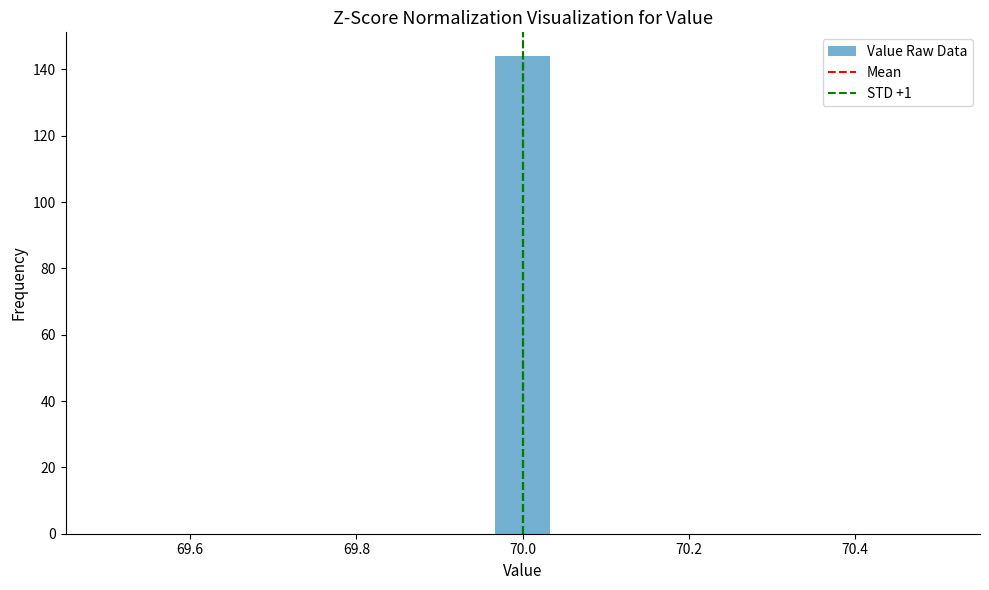

Around what value on the x-axis is the tallest bar? Give the approximate position of its centre, as read against the axis.

70.00